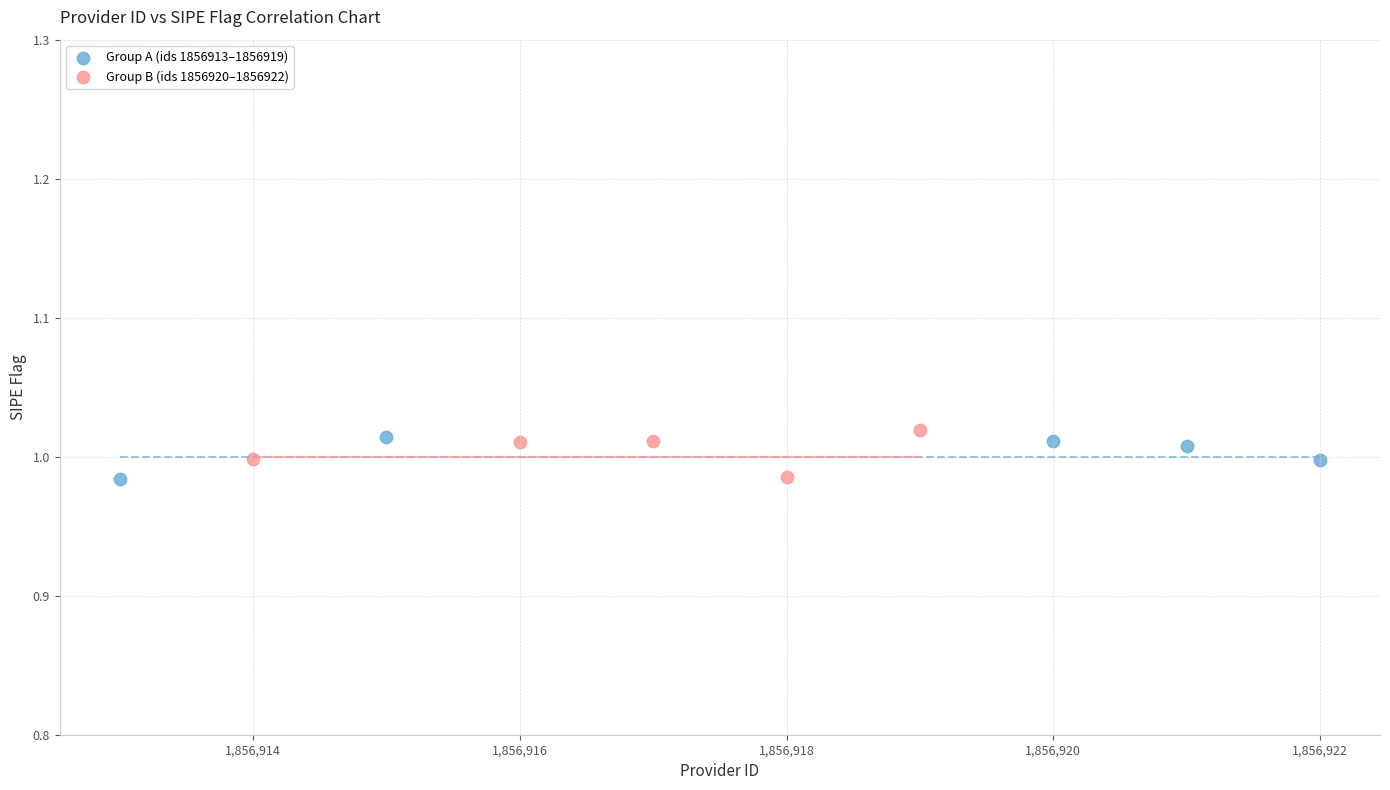

What are all the series names shown in the legend?

Group A (ids 1856913–1856919), Group B (ids 1856920–1856922)